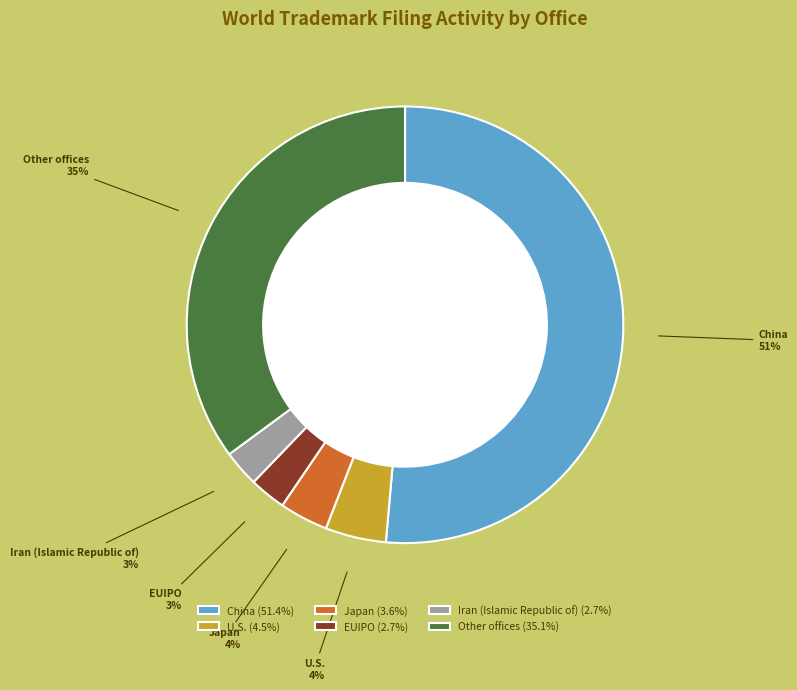

True or false: EUIPO accounts for 14% of the total.

False